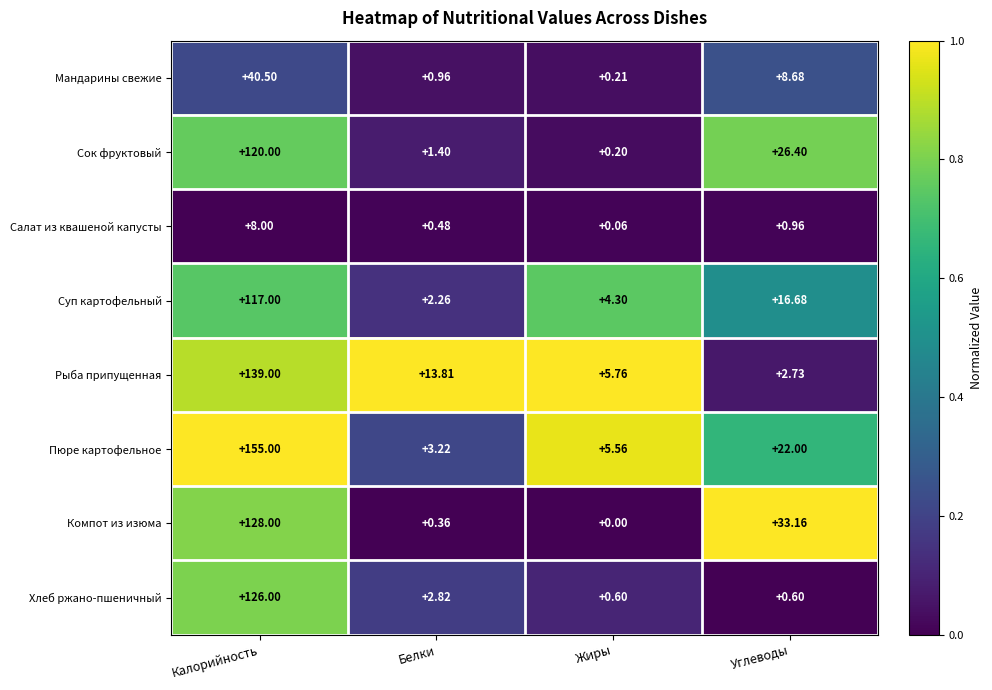

At which category is the sum across all series the highest?

Калорийность